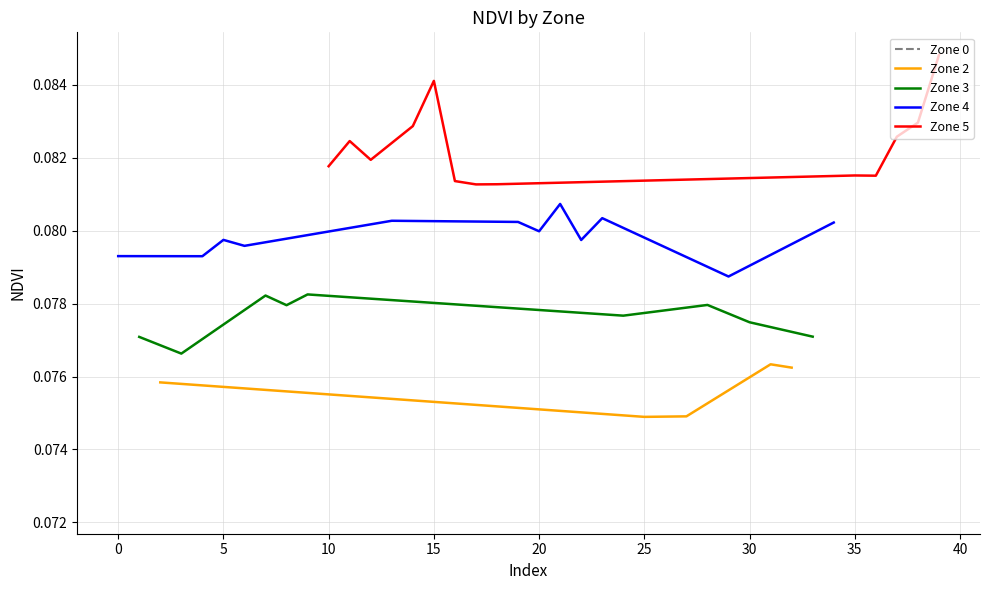

Is it true that NDVI Zone 3 equals 0.1 at 12?

True